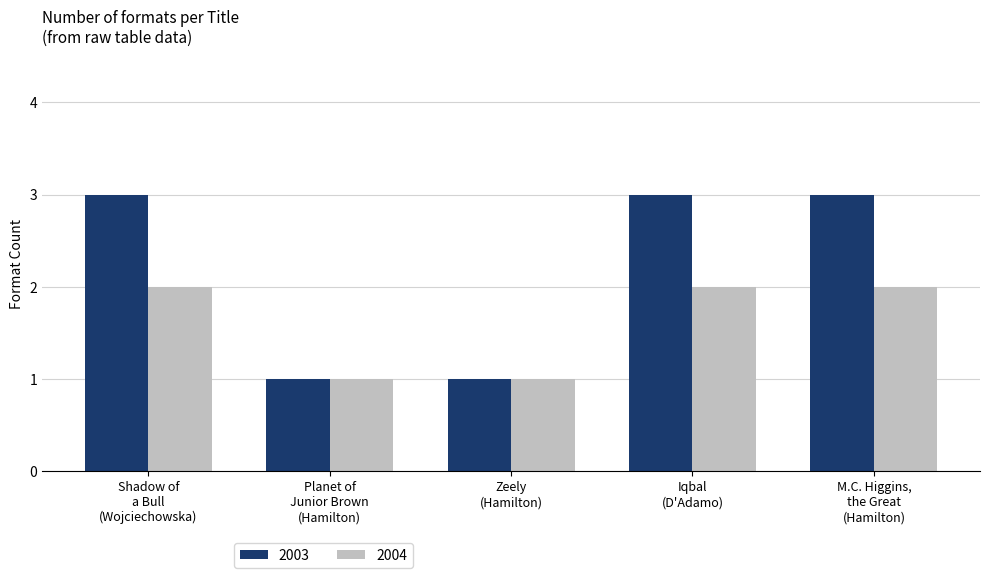

Which series has the largest range (max minus min)?

2003